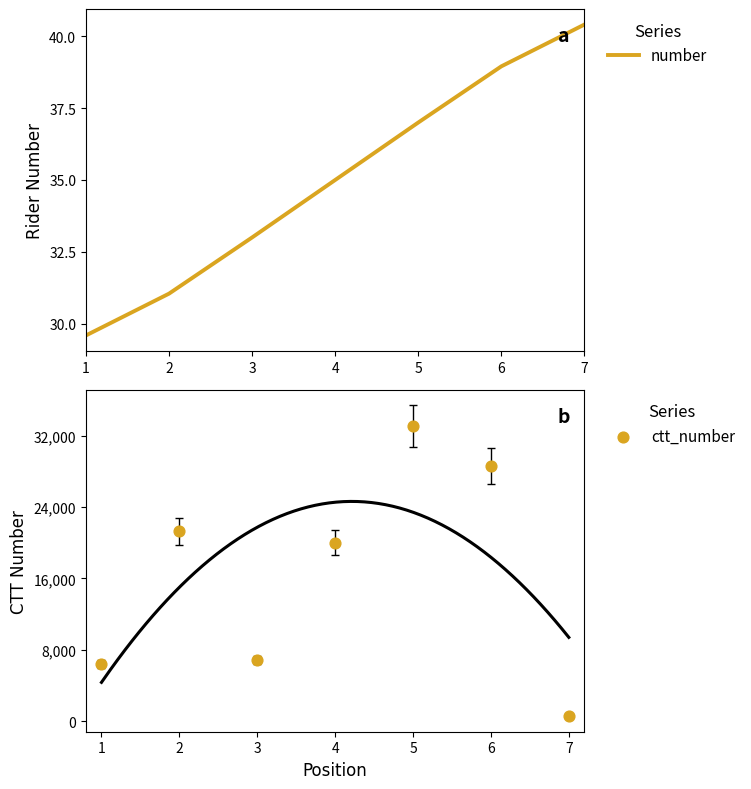

Which series contains the highest Y value?

ctt_number